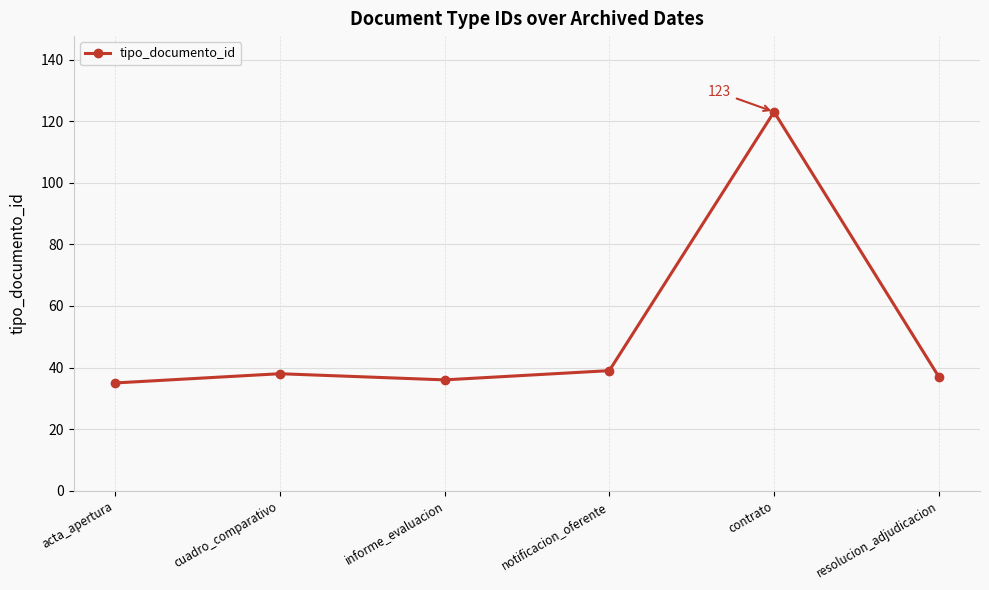

Is this an area chart (filled region under the line)?

No